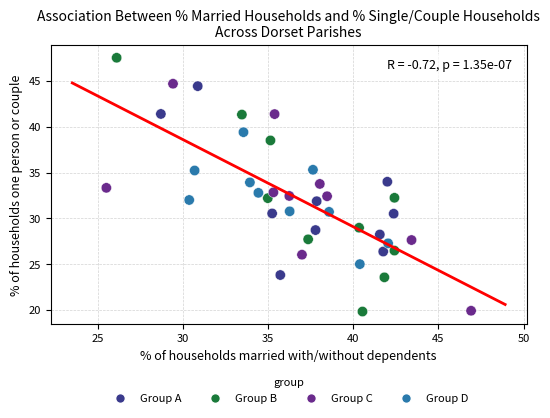

What is the range of X values (max minus min)?

21.4